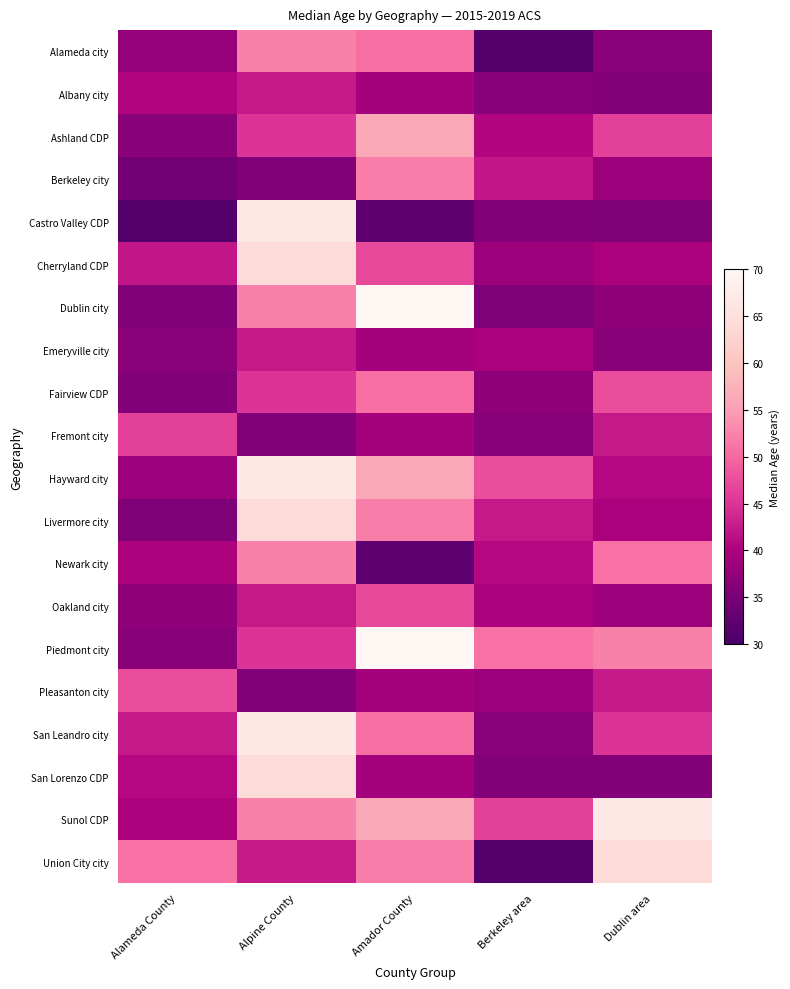

Reading right to left, list all the values displayed in this chart.

Alameda city: Dublin area=36.7	Berkeley area=31.1	Amador County=50.5	Alpine County=52.2	Alameda County=37.6
Albany city: Dublin area=35.8	Berkeley area=36.5	Amador County=39.1	Alpine County=42.6	Alameda County=40.6
Ashland CDP: Dublin area=46.3	Berkeley area=40.6	Amador County=56.1	Alpine County=44.9	Alameda County=36.5
Berkeley city: Dublin area=38.3	Berkeley area=42.1	Amador County=51.9	Alpine County=36.0	Alameda County=34.2
Castro Valley CDP: Dublin area=35.5	Berkeley area=35.9	Amador County=32.2	Alpine County=66.8	Alameda County=31.1
Cherryland CDP: Dublin area=39.8	Berkeley area=38.3	Amador County=47.0	Alpine County=64.1	Alameda County=42.1
Dublin city: Dublin area=37.1	Berkeley area=35.5	Amador County=72.4	Alpine County=52.2	Alameda County=35.9
Emeryville city: Dublin area=36.5	Berkeley area=39.8	Amador County=39.1	Alpine County=42.6	Alameda County=36.7
Fairview CDP: Dublin area=47.4	Berkeley area=37.1	Amador County=50.5	Alpine County=44.9	Alameda County=35.8
Fremont city: Dublin area=42.4	Berkeley area=36.5	Amador County=39.1	Alpine County=36.0	Alameda County=46.3
Hayward city: Dublin area=40.7	Berkeley area=47.4	Amador County=56.1	Alpine County=66.8	Alameda County=38.3
Livermore city: Dublin area=39.7	Berkeley area=42.4	Amador County=51.9	Alpine County=64.1	Alameda County=35.5
Newark city: Dublin area=50.9	Berkeley area=40.7	Amador County=32.2	Alpine County=52.2	Alameda County=39.8
Oakland city: Dublin area=38.4	Berkeley area=39.7	Amador County=47.0	Alpine County=42.6	Alameda County=37.1
Piedmont city: Dublin area=52.2	Berkeley area=50.9	Amador County=72.4	Alpine County=44.9	Alameda County=36.5
Pleasanton city: Dublin area=42.6	Berkeley area=38.4	Amador County=39.1	Alpine County=36.0	Alameda County=47.4
San Leandro city: Dublin area=44.9	Berkeley area=36.7	Amador County=50.5	Alpine County=66.8	Alameda County=42.4
San Lorenzo CDP: Dublin area=36.0	Berkeley area=35.8	Amador County=39.1	Alpine County=64.1	Alameda County=40.7
Sunol CDP: Dublin area=66.8	Berkeley area=46.3	Amador County=56.1	Alpine County=52.2	Alameda County=39.7
Union City city: Dublin area=64.1	Berkeley area=31.1	Amador County=51.9	Alpine County=42.6	Alameda County=50.9